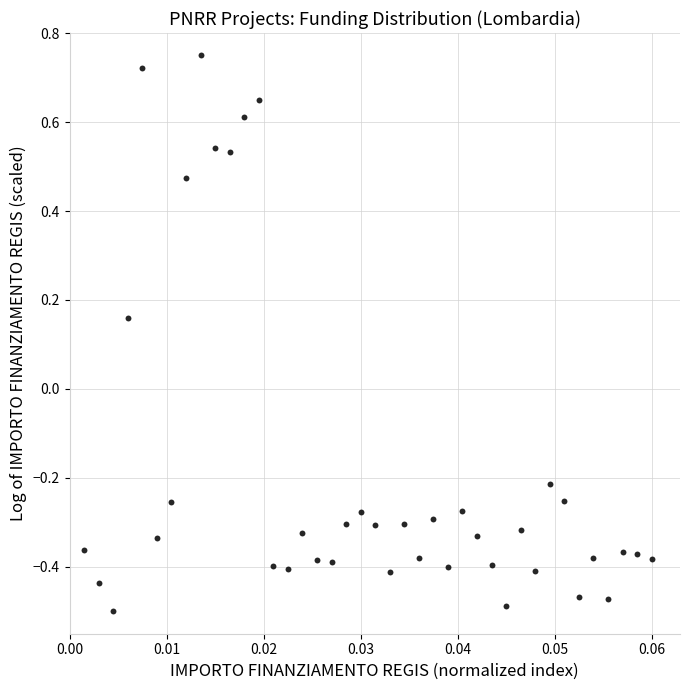

How many data points are displayed?

40